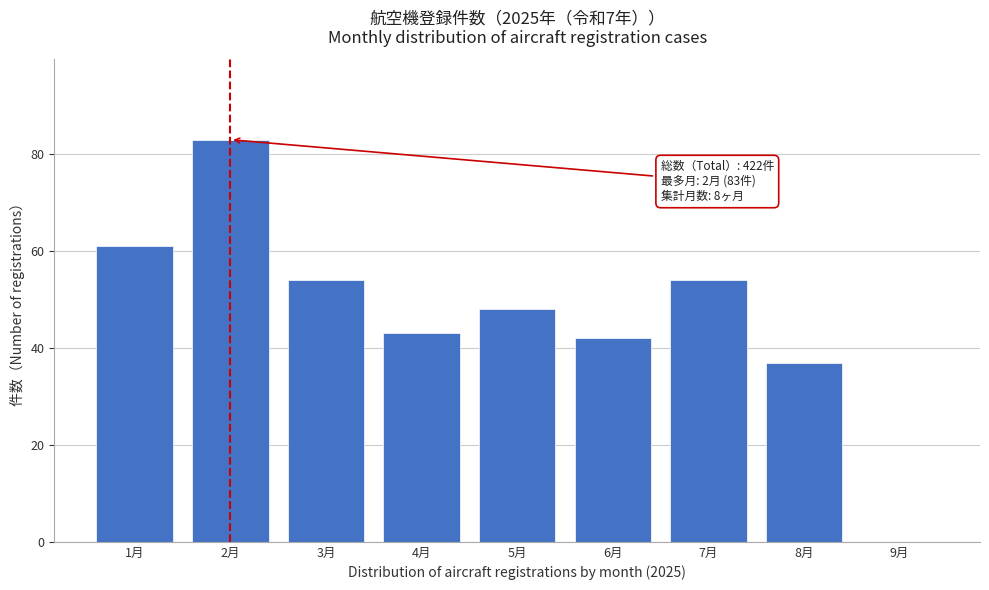

Reading left to right, transcribe all the data shown in this chart.

1月=61	2月=83	3月=54	4月=43	5月=48	6月=42	7月=54	8月=37	9月=0